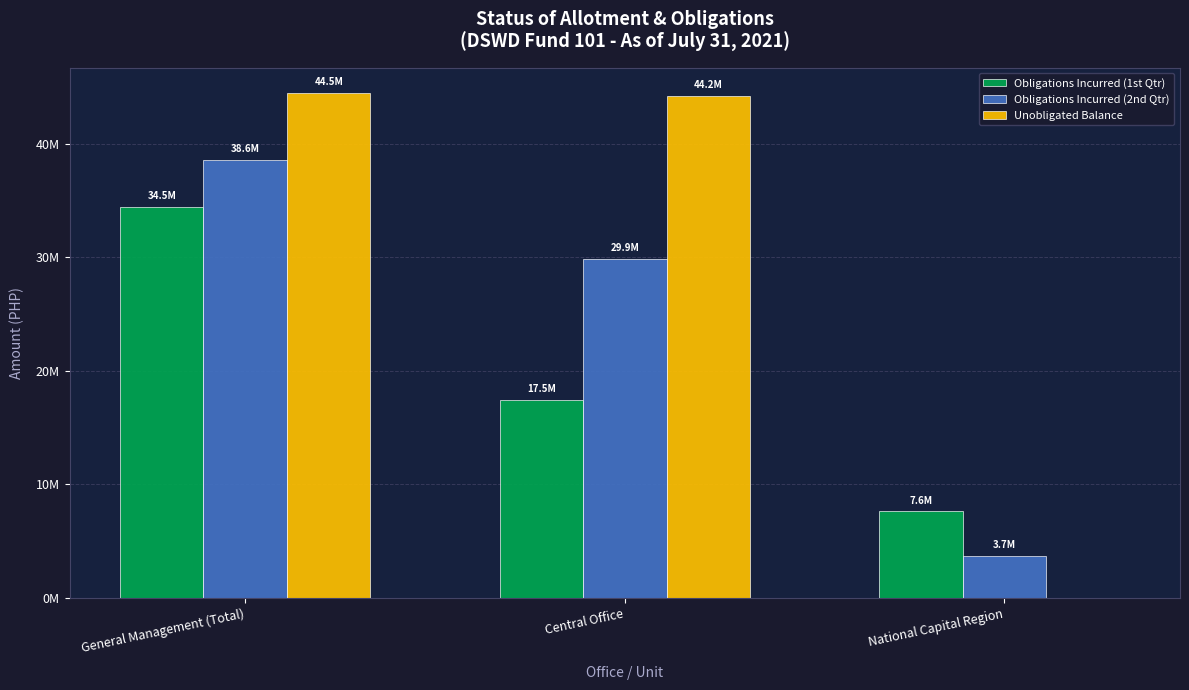

At which label is Obligations Incurred (1st Qtr) closest to 21034965?

Central Office